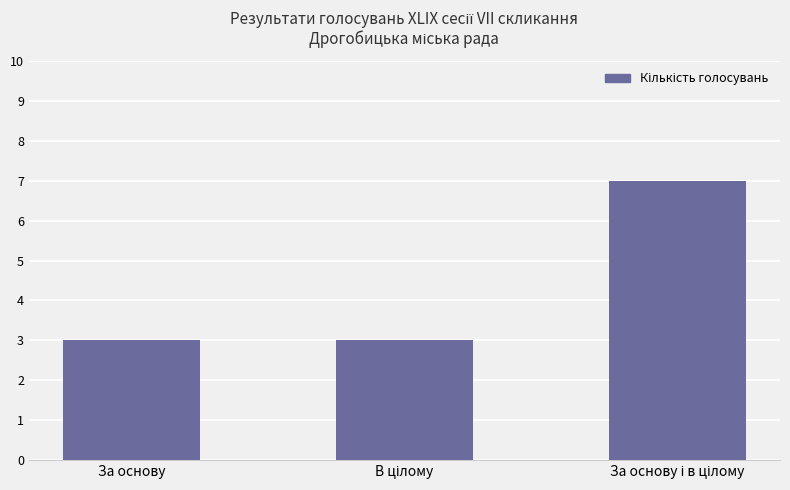

What is the greatest value displayed?

7